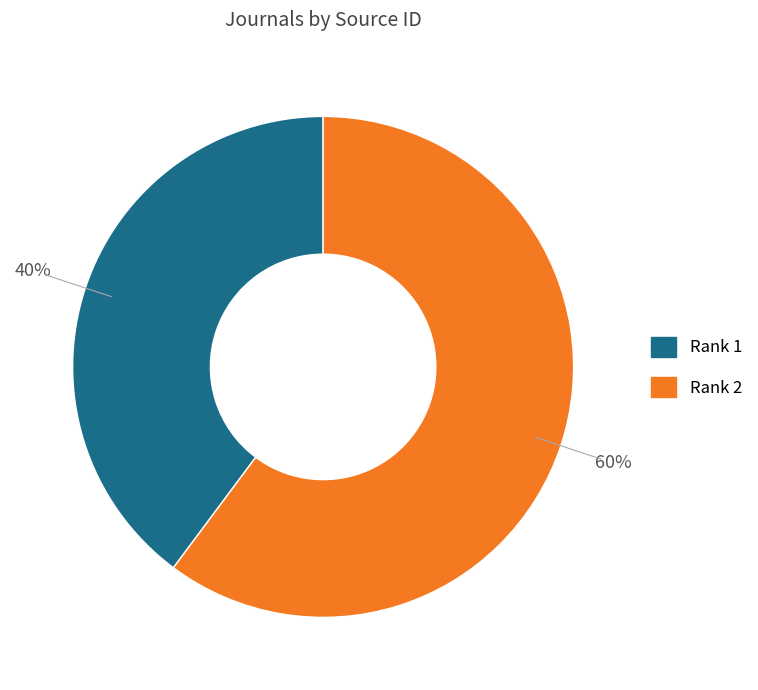

Approximately how many times larger is the value at Rank 1 compared to Rank 2?

0.7